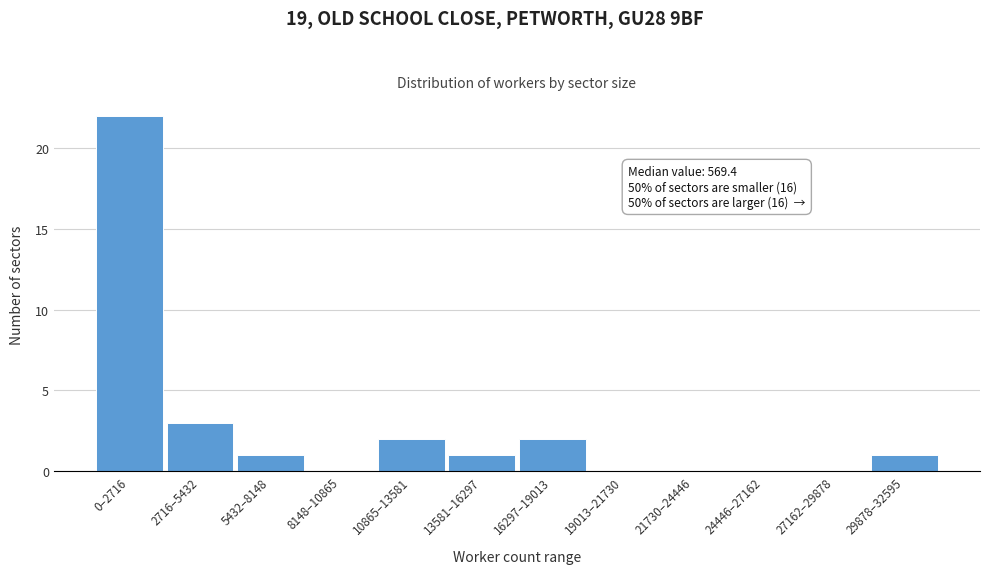

Reading left to right, extract all data points from this chart.

0–2716=22	2716–5432=3	5432–8148=1	8148–10865=0	10865–13581=2	13581–16297=1	16297–19013=2	19013–21730=0	21730–24446=0	24446–27162=0	27162–29878=0	29878–32595=1